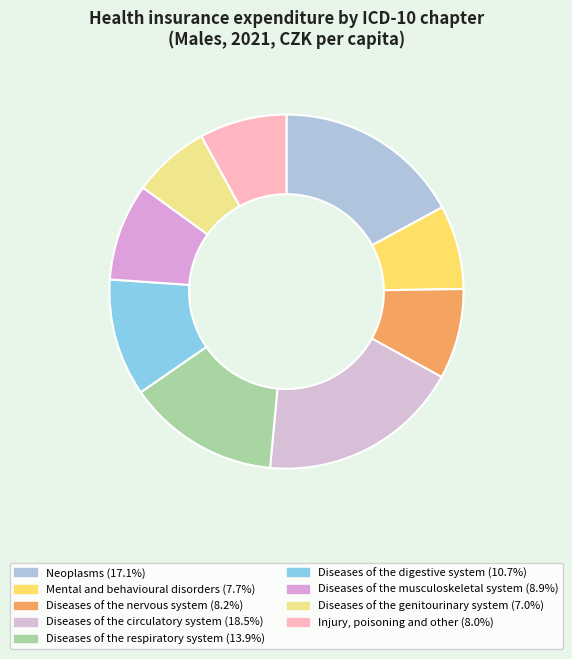

What is the largest slice in the pie chart?

Diseases of the circulatory system